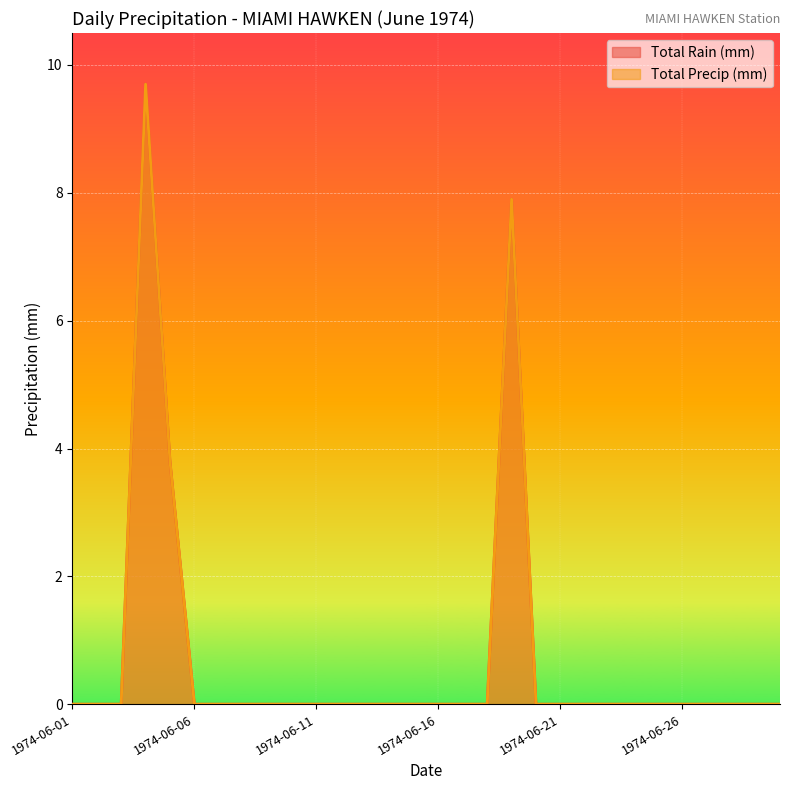

True or false: Total Precip (mm) and Total Rain (mm) intersect in this chart.

False